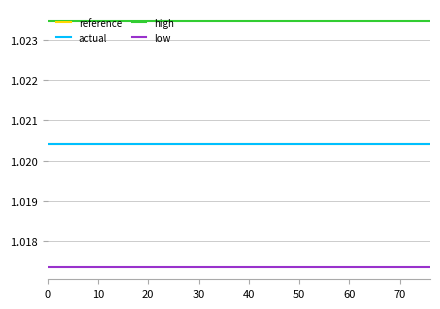

At how many categories does at least one series exceed 1?

20